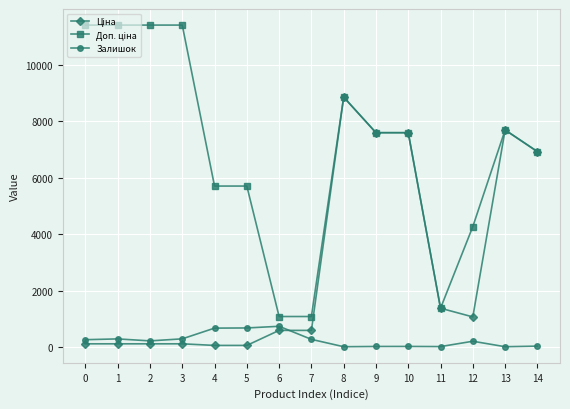

What is the maximum value shown in the chart?

11410.0